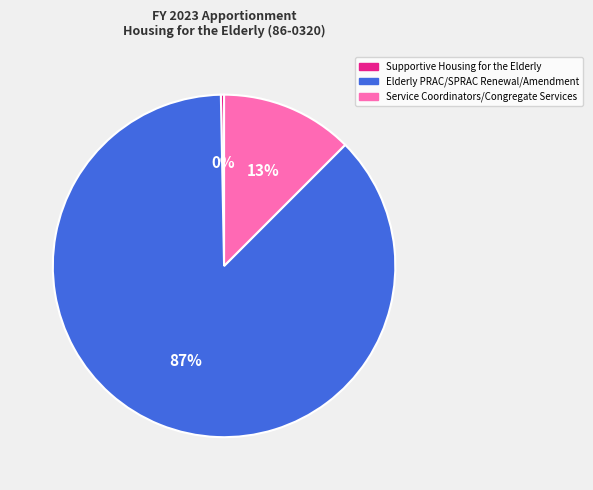

Count the number of slices in the pie.

3